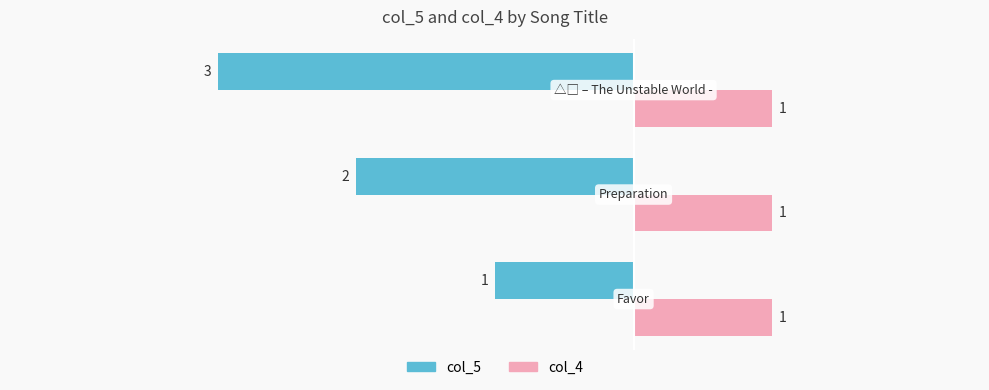

How many col_5 values are between -3 and -1?

3